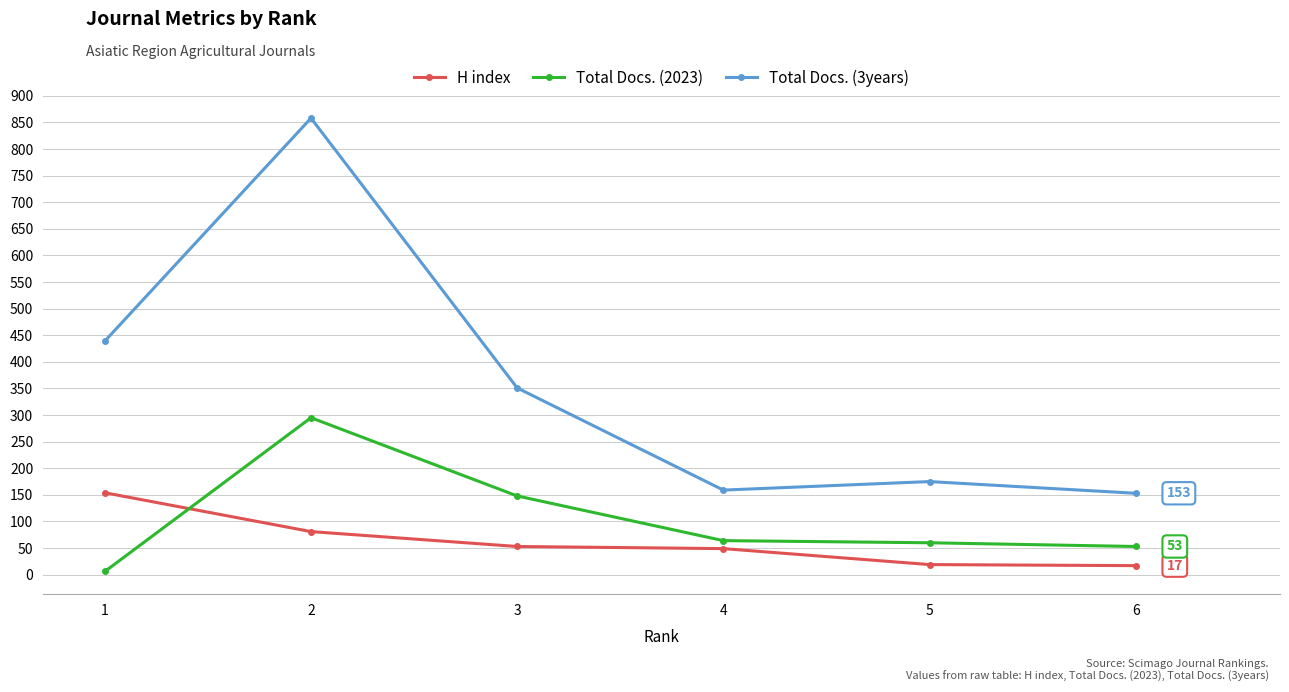

Where do H index and Total Docs. (2023) first cross each other?

1 and 2